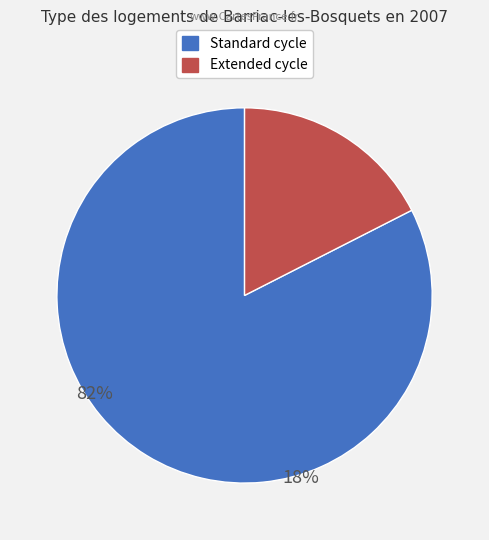

Is there any slice that represents more than half of the pie?

Yes